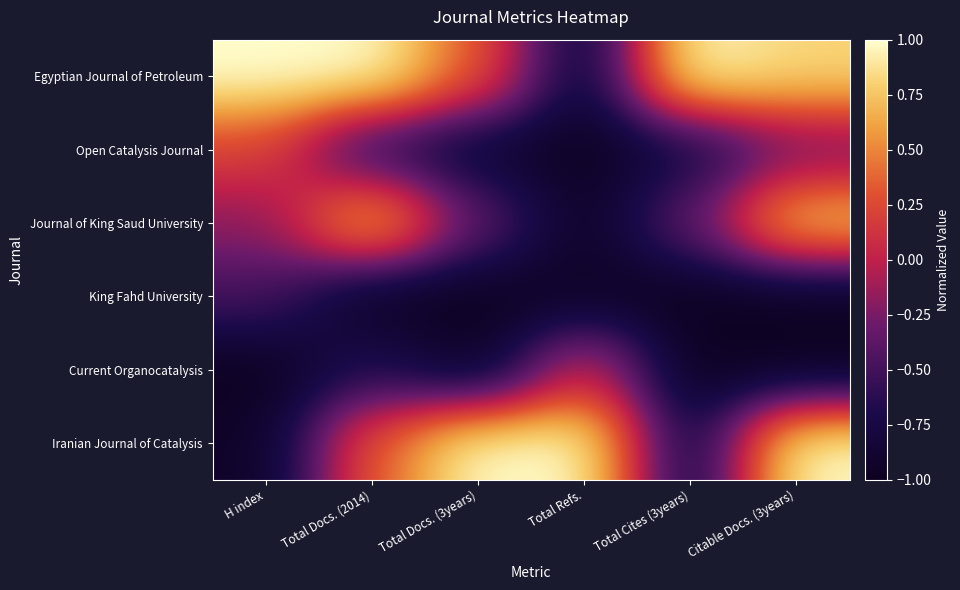

What is the lowest value of the Iranian Journal of Catalysis series?

-0.9